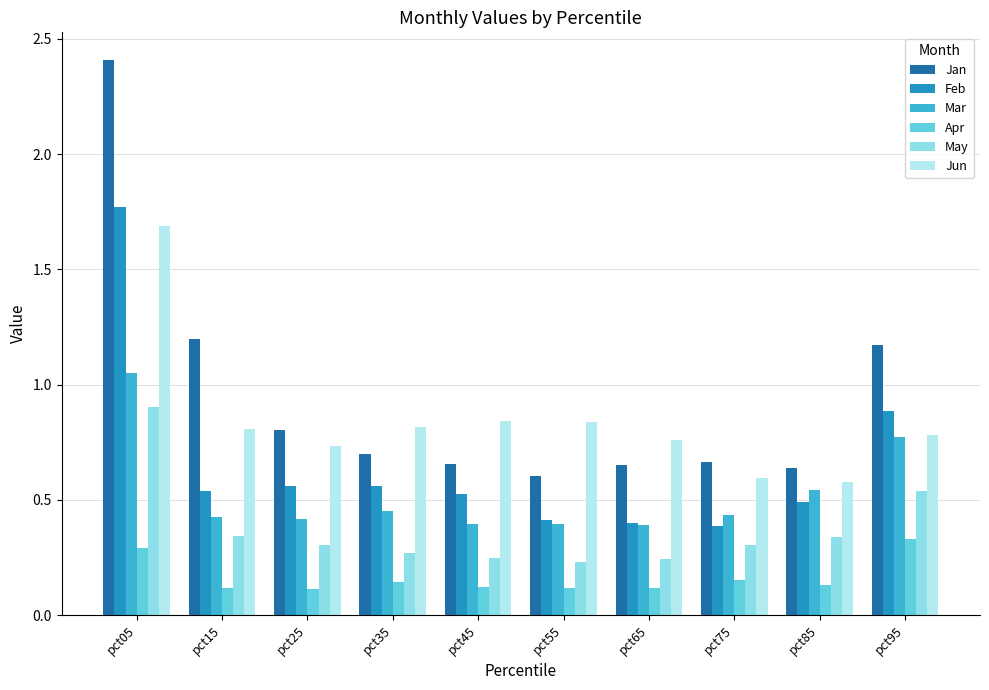

Which category has the highest value in the Feb series?

pct05